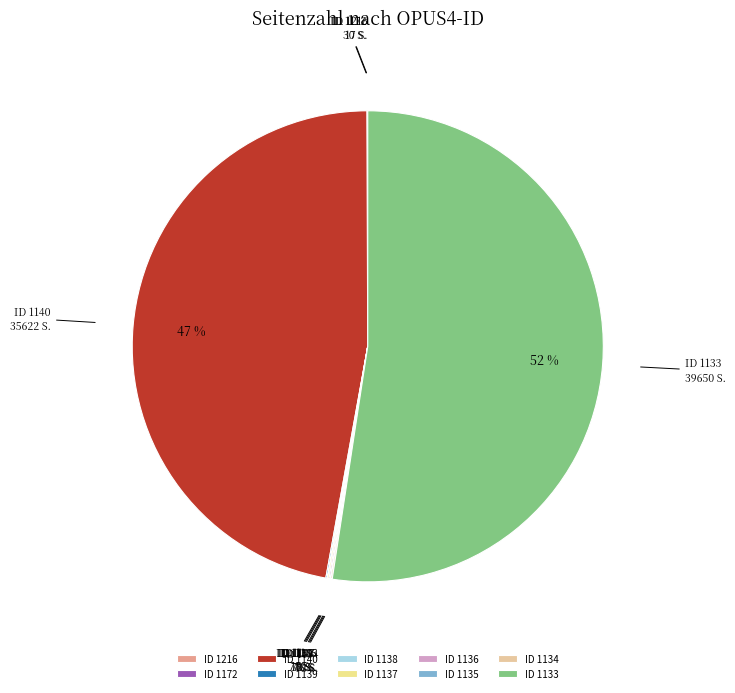

To the nearest percent, what percentage of the pie is ID 1140?

47%